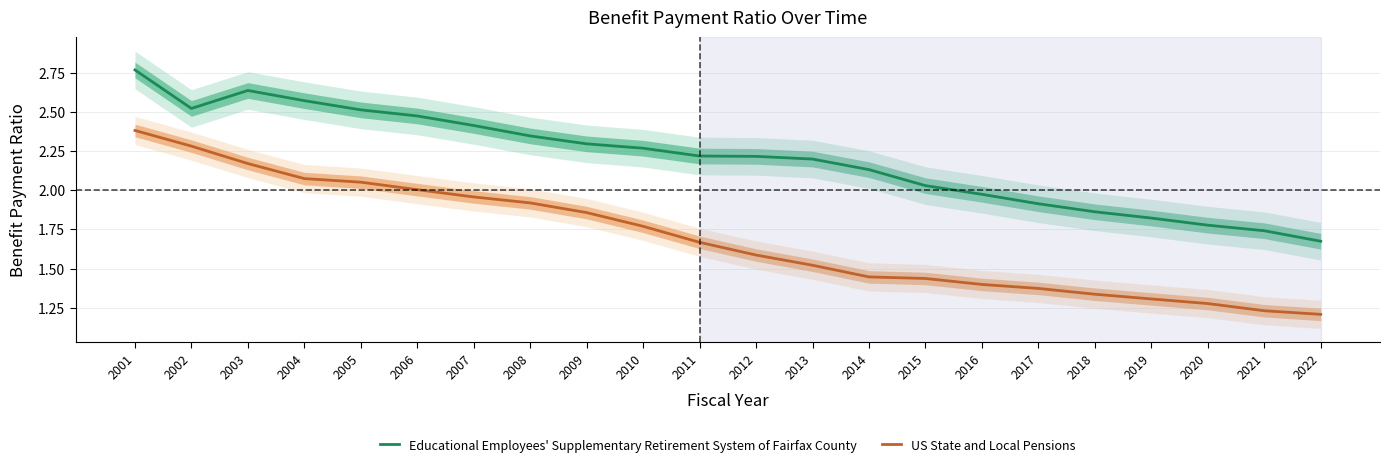

What is the minimum value for US State and Local Pensions?

1.2